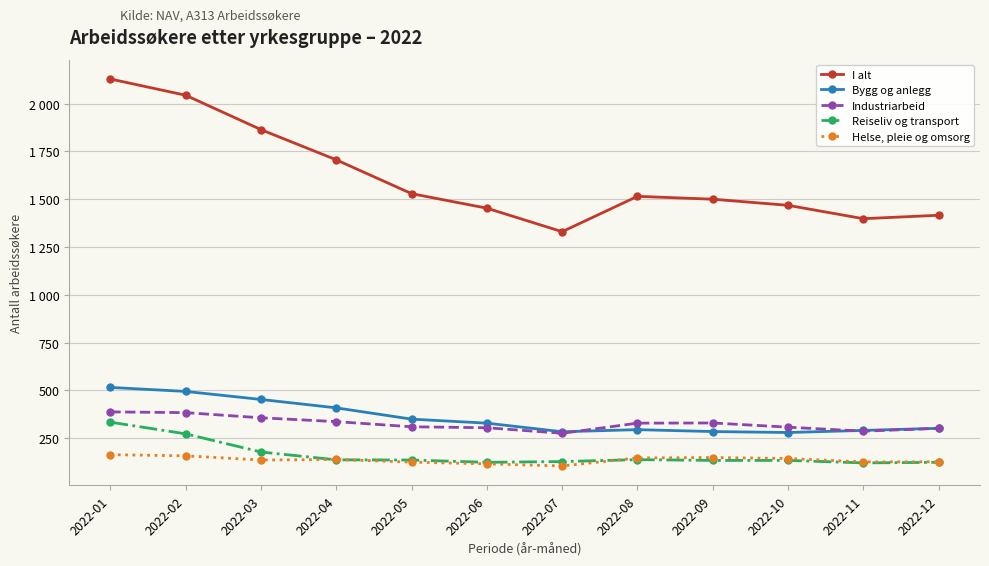

Does the chart have visible grid lines?

Yes